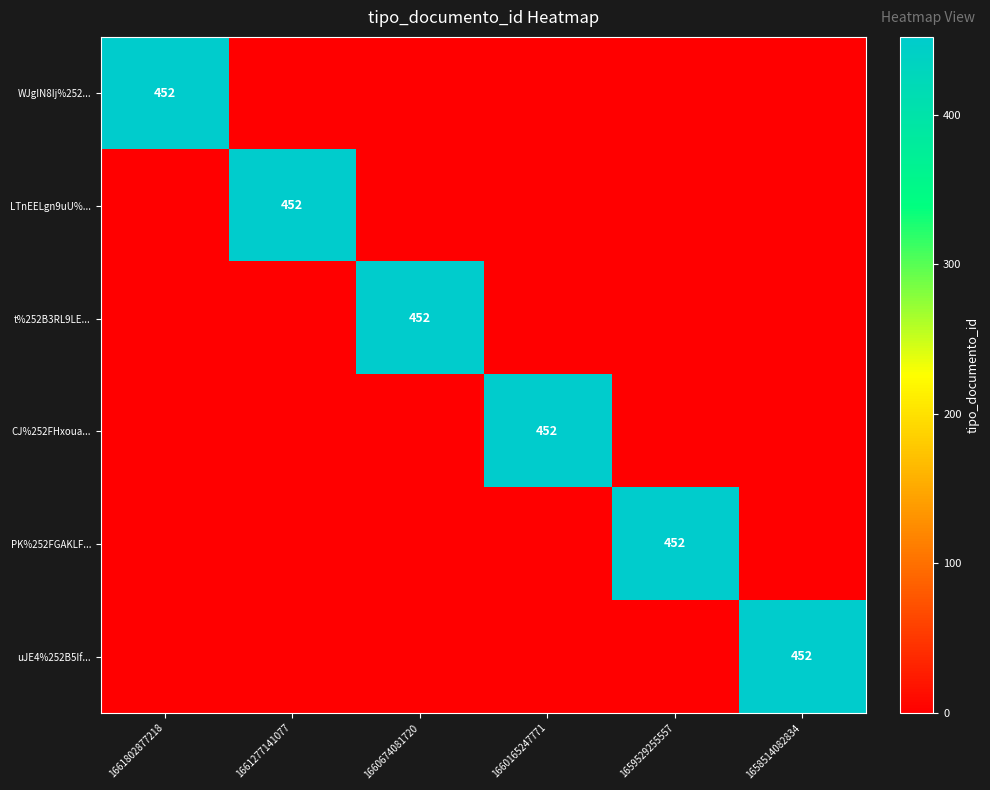

Is the value of uJE4%252B5If... at 1660165247771 greater than the value of CJ%252FHxoua... at 1658514082834?

No